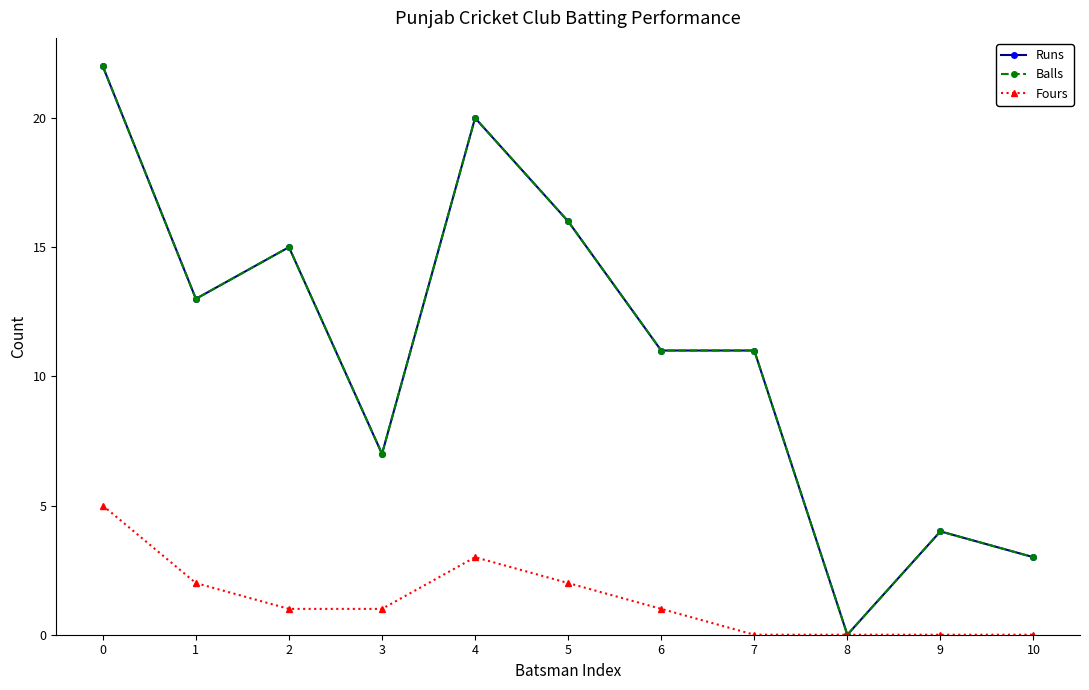

At which category does Balls reach its first local valley?

1